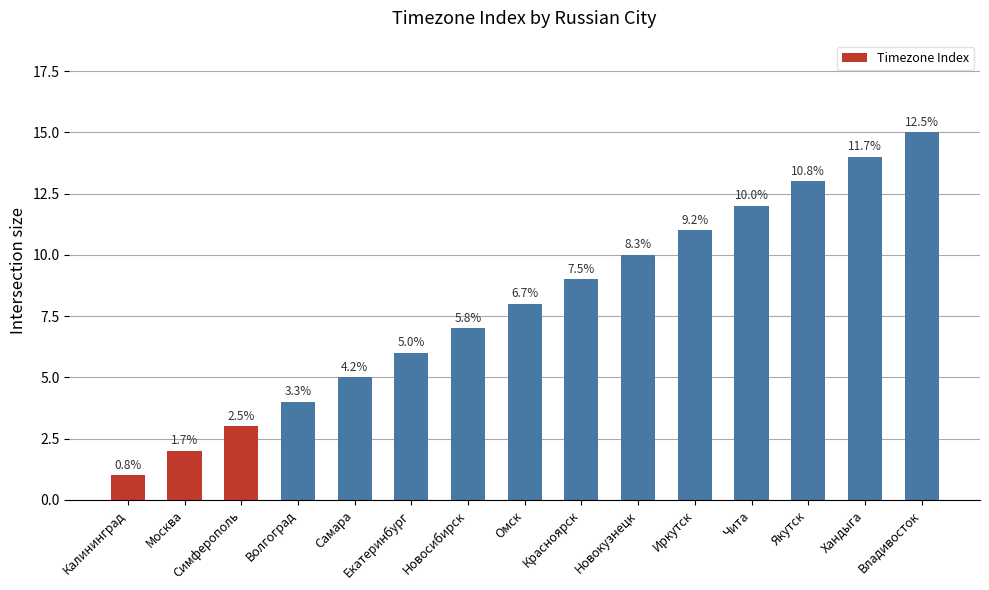

Reading right to left, list all the values displayed in this chart.

Владивосток=15	Хандыга=14	Якутск=13	Чита=12	Иркутск=11	Новокузнецк=10	Красноярск=9	Омск=8	Новосибирск=7	Екатеринбург=6	Самара=5	Волгоград=4	Симферополь=3	Москва=2	Калининград=1